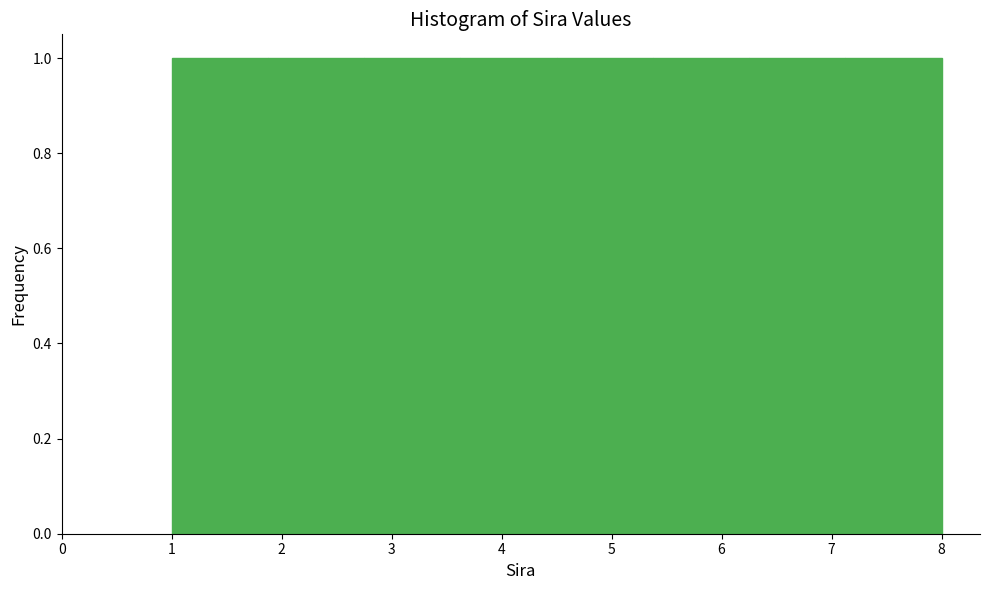

Reading left to right, transcribe this chart: for each bar, give the range it covers on the x-axis and its height. Neither the bar edges nor the heights are printed on the chart, so give them approximately, as read against the axes.

1.0 to 1.9: 1
1.9 to 2.8: 1
2.8 to 3.6: 1
3.6 to 4.5: 1
4.5 to 5.4: 1
5.4 to 6.3: 1
6.3 to 7.1: 1
7.1 to 8.0: 1